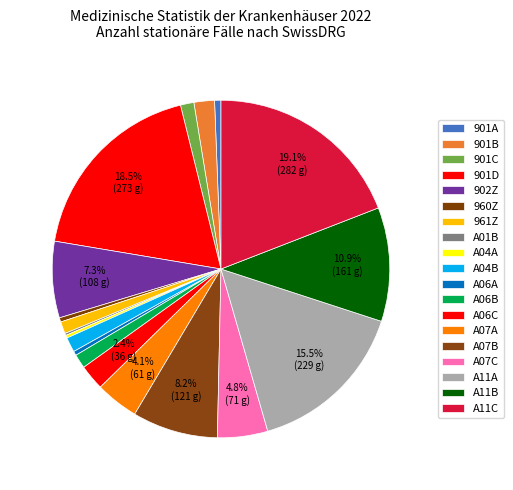

Which has a higher value, A06A or 902Z?

902Z